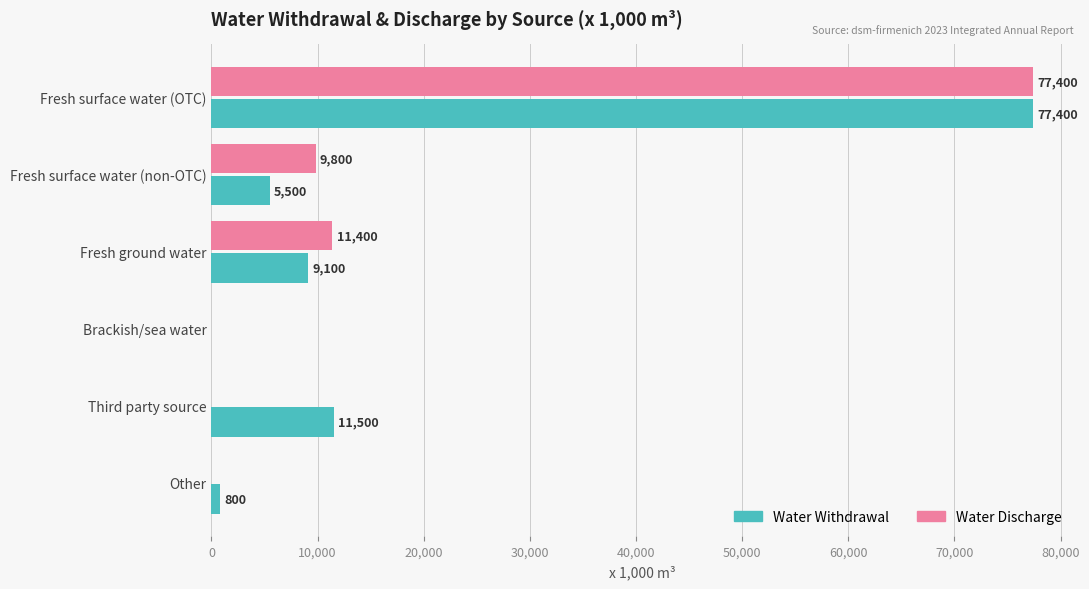

What is the sum of the Water Discharge values at Other and Fresh surface water (non-OTC)?

9800